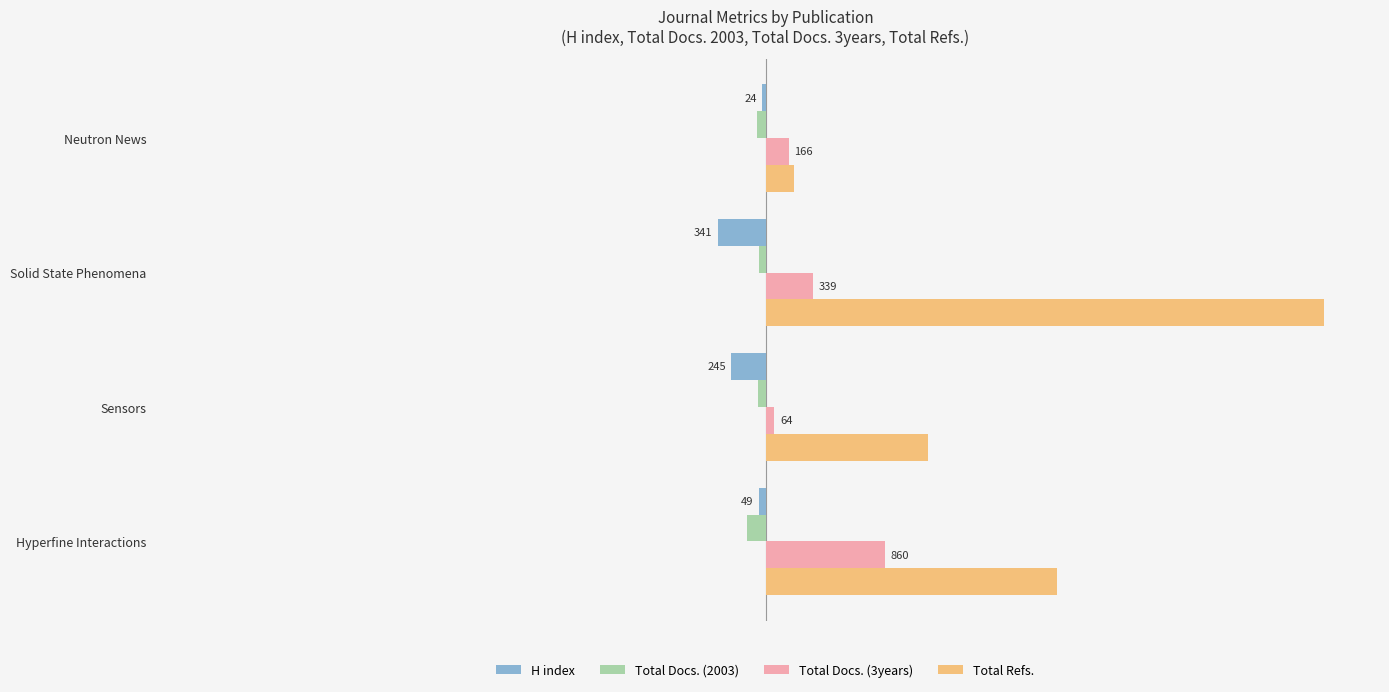

What are all the series names shown in the legend?

H index, Total Docs. (2003), Total Docs. (3years), Total Refs.